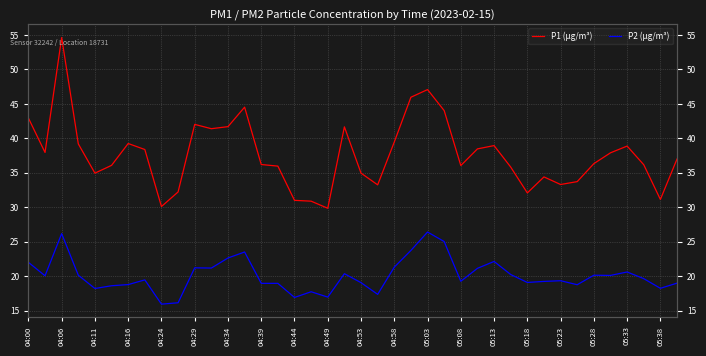

What is the label of the 6th point from the left?

04:29